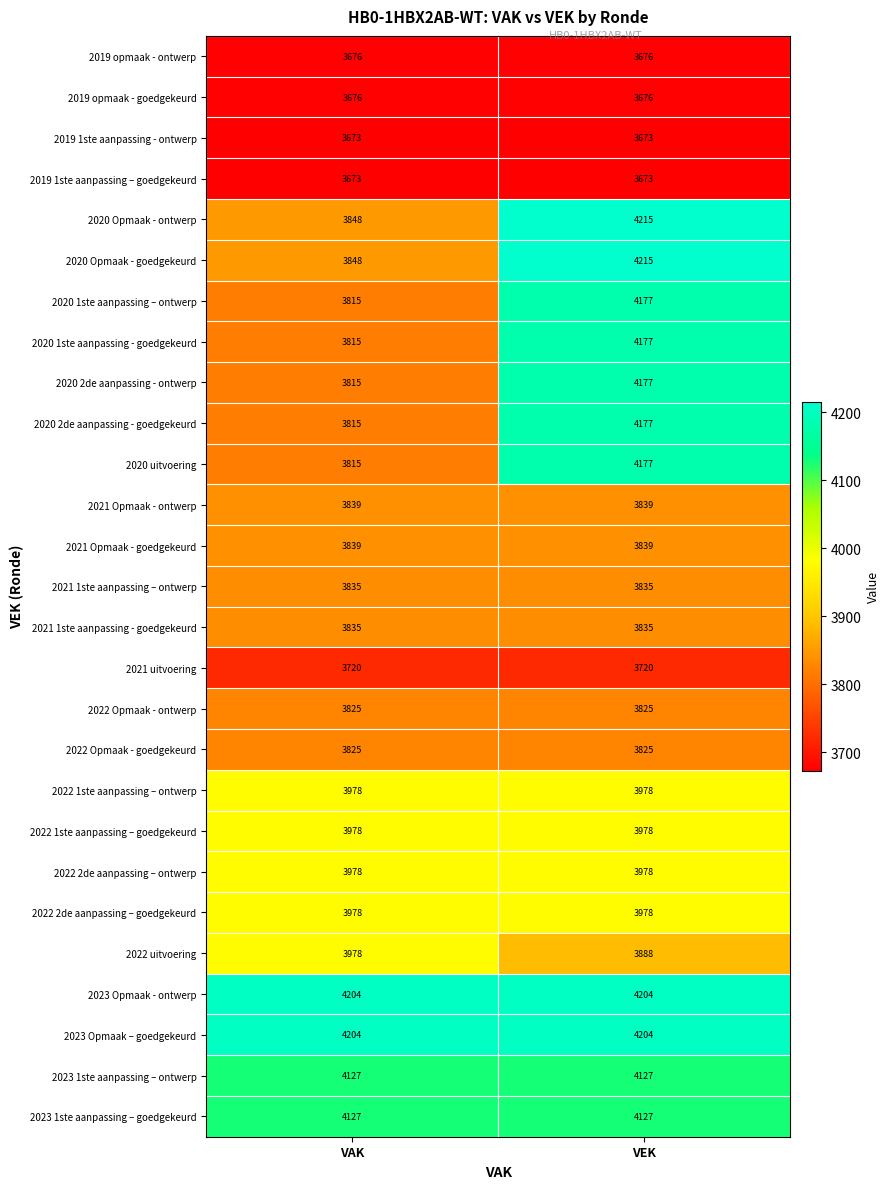

What is the difference between the maximum and minimum values in the 2020 Opmaak - goedgekeurd series?

367